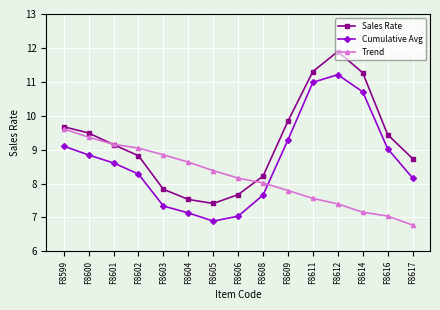

True or false: Sales Rate and Trend intersect in this chart.

True